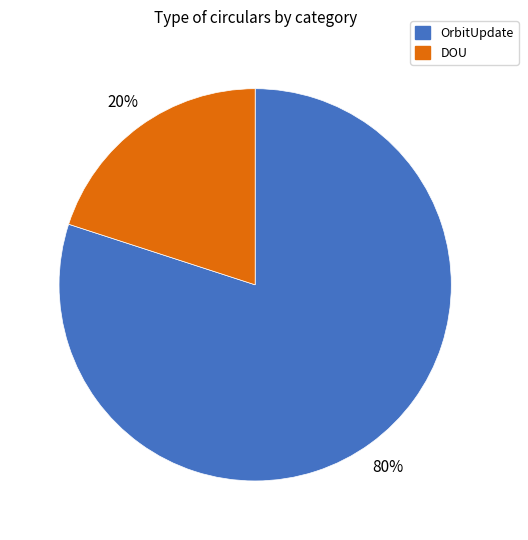

To the nearest percent, what is the difference between the largest and smallest slice percentages?

60%